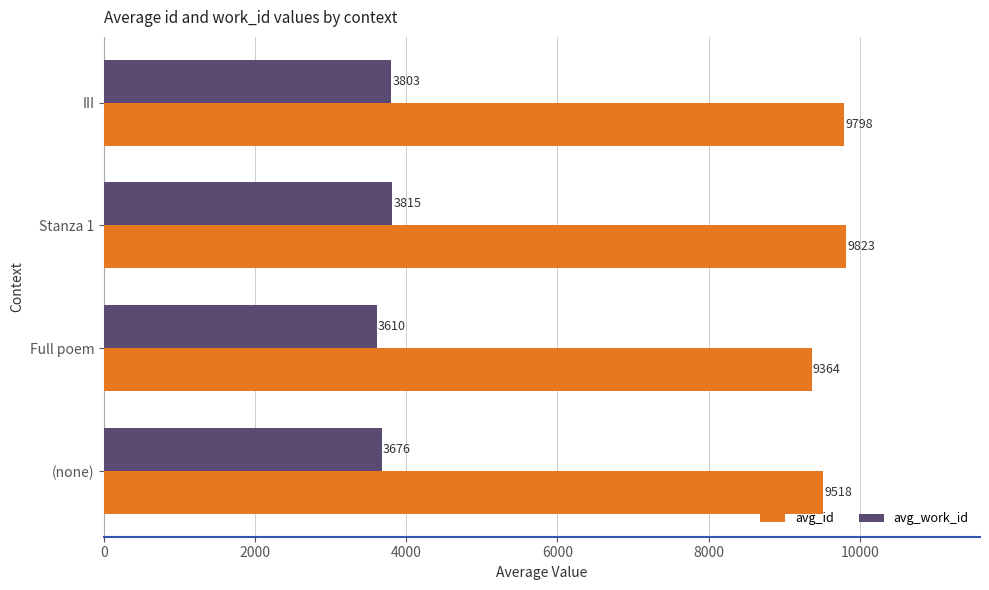

What is the difference between the maximum and minimum values in the avg_id series?

458.5